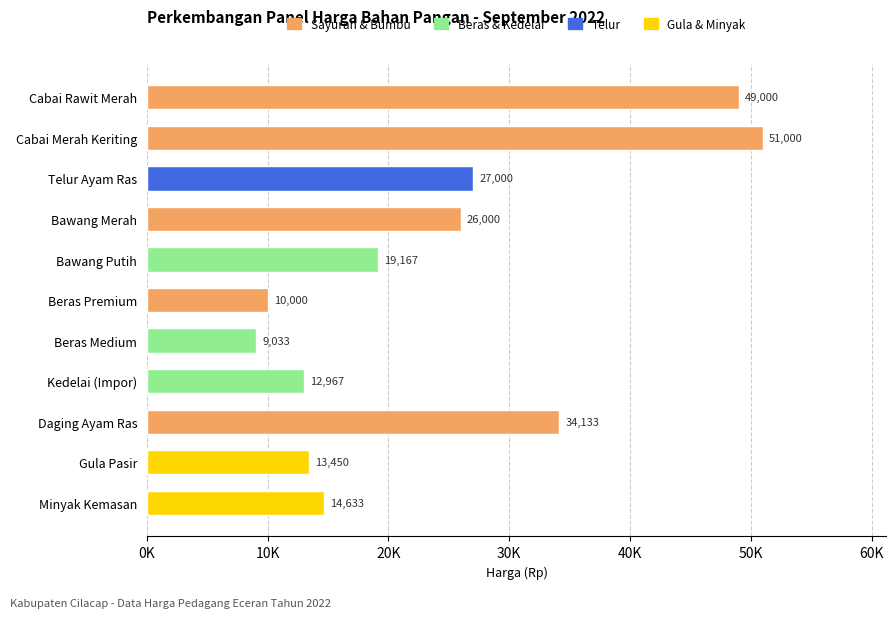

How many data points does each series have?

5